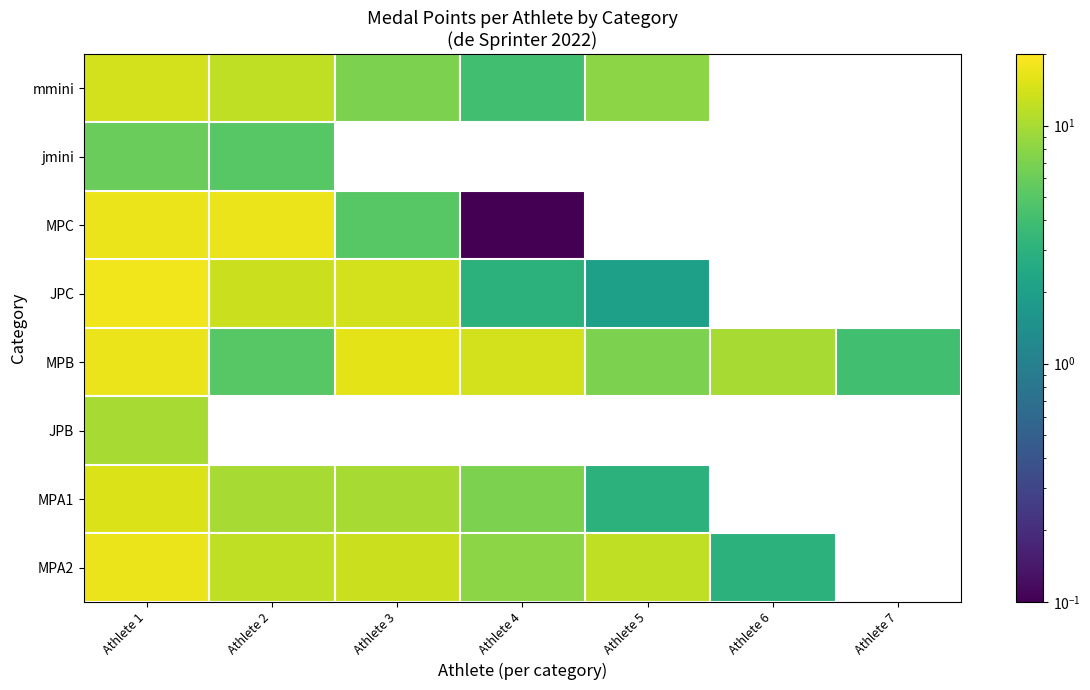

Is the value of JPB at Athlete 7 greater than the value of jmini at Athlete 4?

No